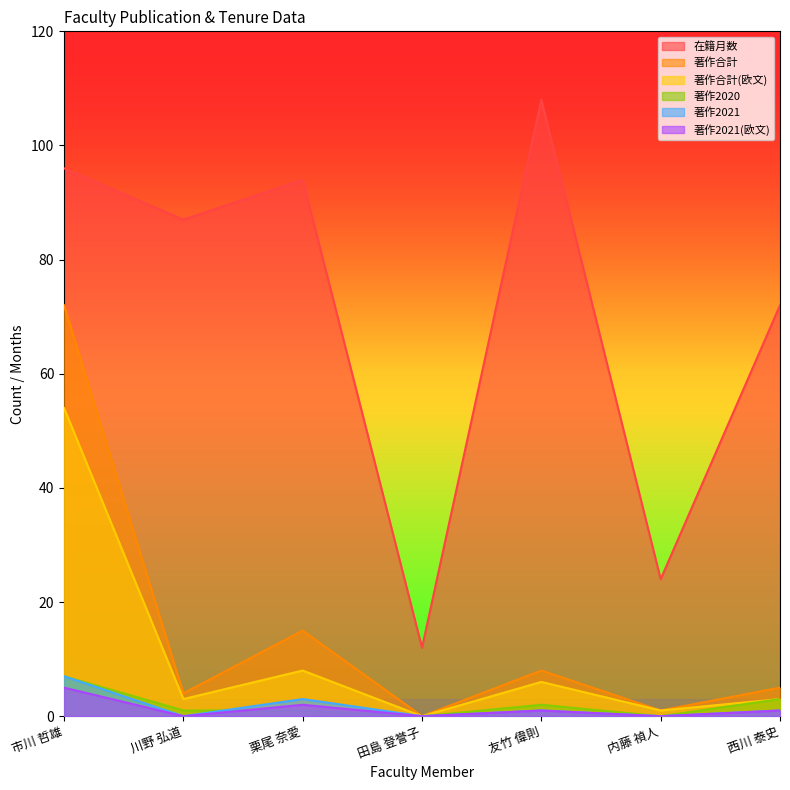

At which label is 著作2021(欧文) closest to 2?

栗尾 奈愛